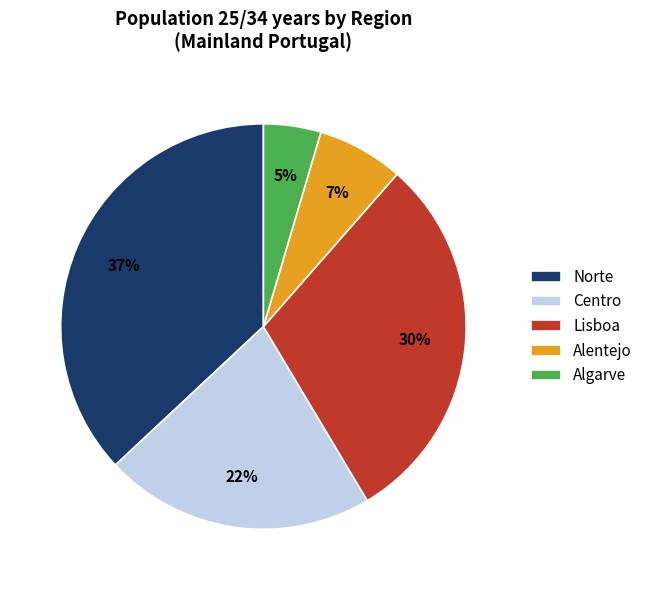

Does Centro account for over 50% of the chart?

No